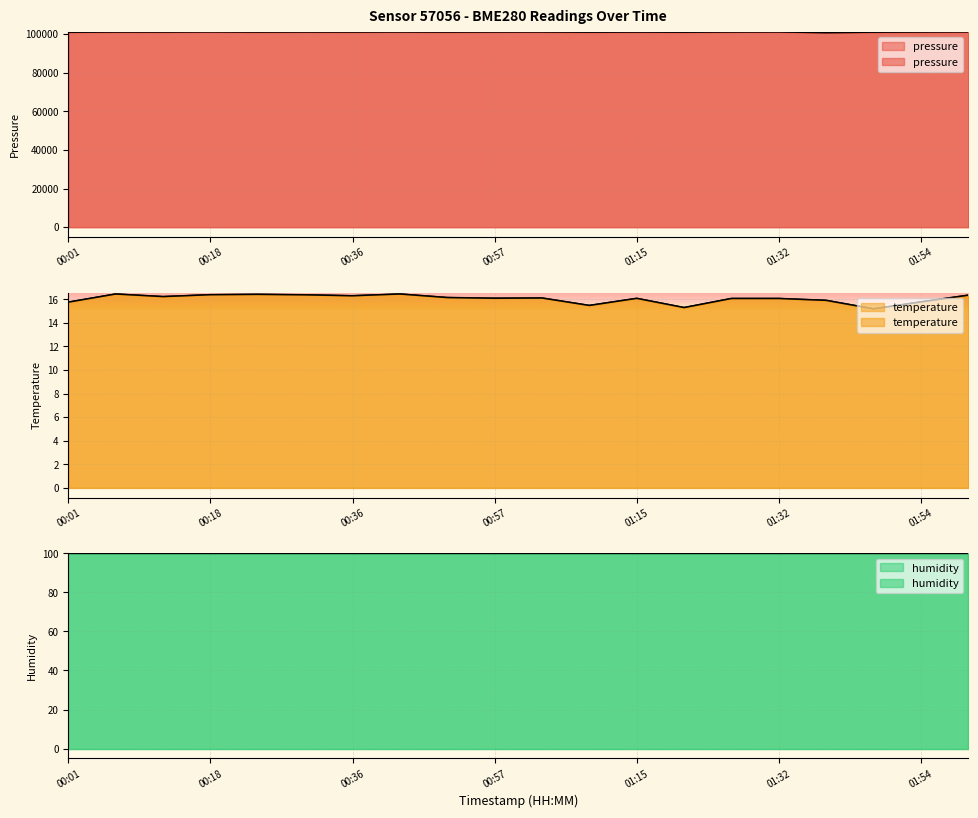

Which series changed the most between 00:01 and 01:03?

pressure